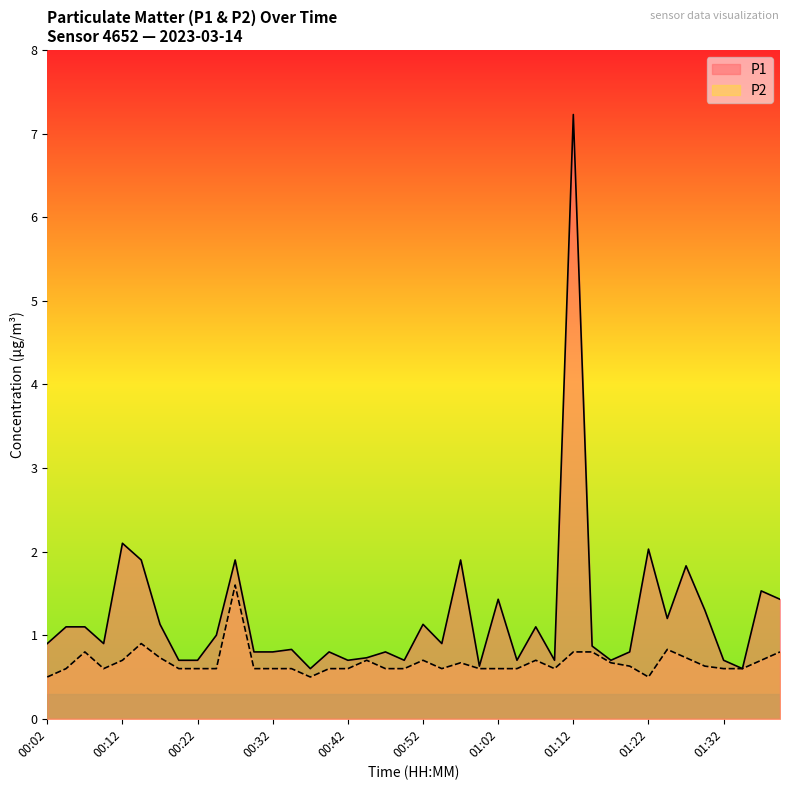

The value of P2 at 00:27 is 1.6. True or false?

True